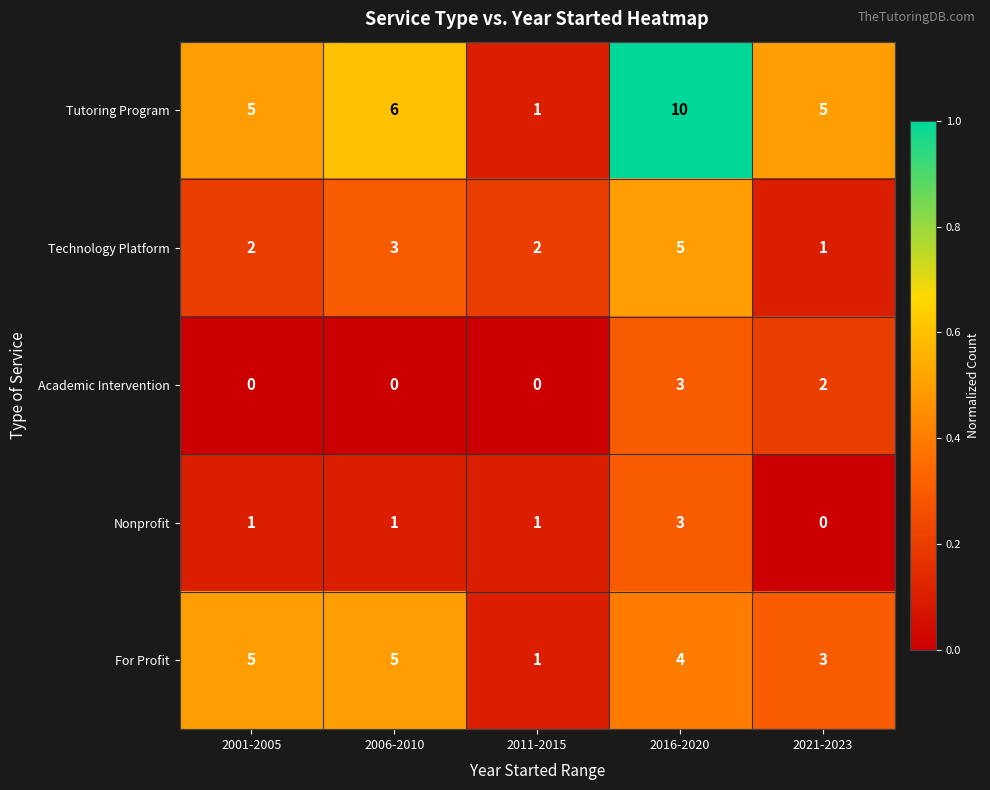

Reading right to left, transcribe all the data shown in this chart.

Tutoring Program: 2021-2023=5	2016-2020=10	2011-2015=1	2006-2010=6	2001-2005=5
Technology Platform: 2021-2023=1	2016-2020=5	2011-2015=2	2006-2010=3	2001-2005=2
Academic Intervention: 2021-2023=2	2016-2020=3	2011-2015=0	2006-2010=0	2001-2005=0
Nonprofit: 2021-2023=0	2016-2020=3	2011-2015=1	2006-2010=1	2001-2005=1
For Profit: 2021-2023=3	2016-2020=4	2011-2015=1	2006-2010=5	2001-2005=5